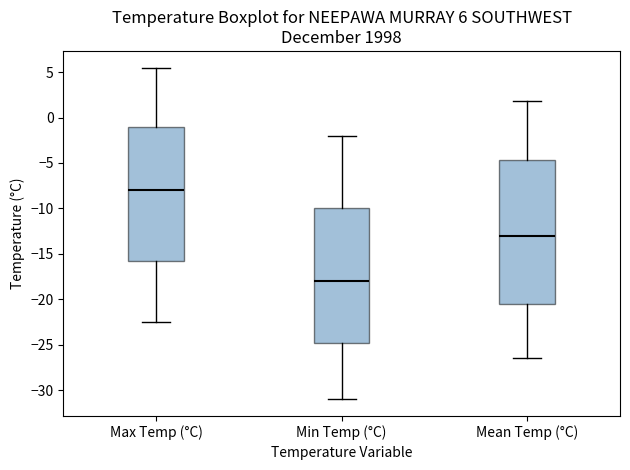

Comparing the boxes themselves (not the whiskers), which one is the tallest?

Mean Temp (°C)